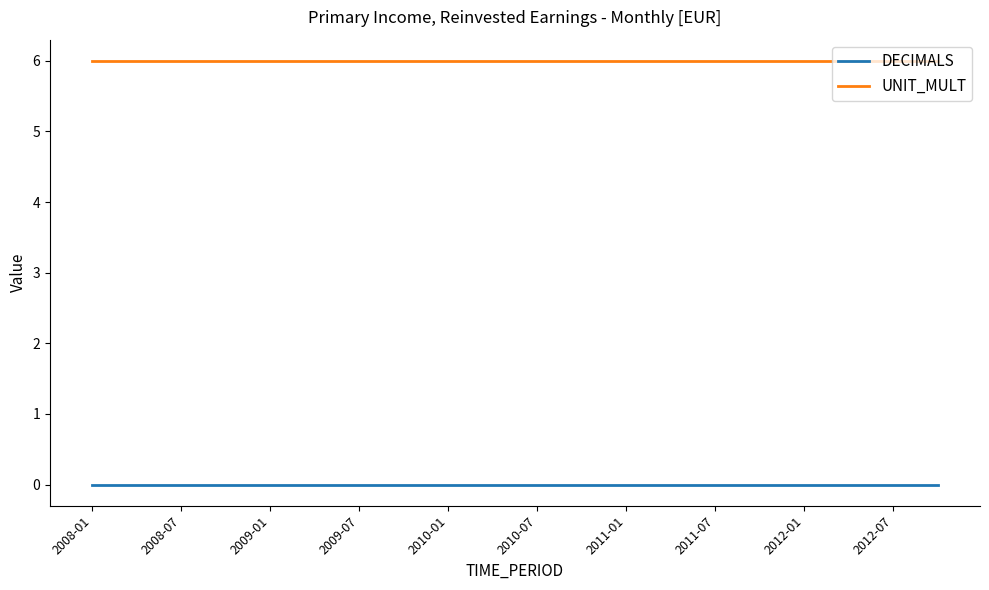

What is the lowest value of the UNIT_MULT series?

6